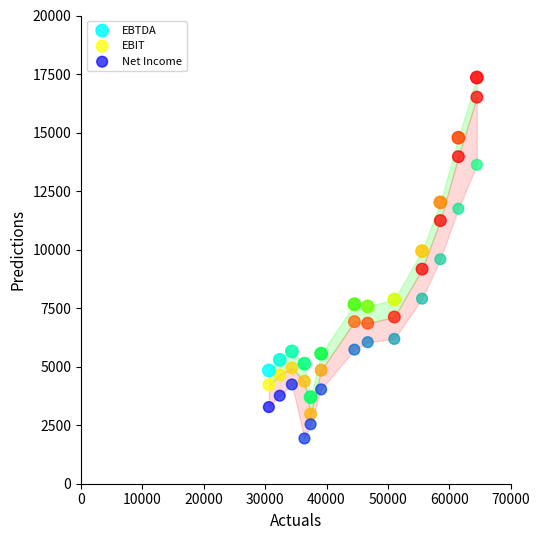

Which series contains the highest Y value?

EBTDA